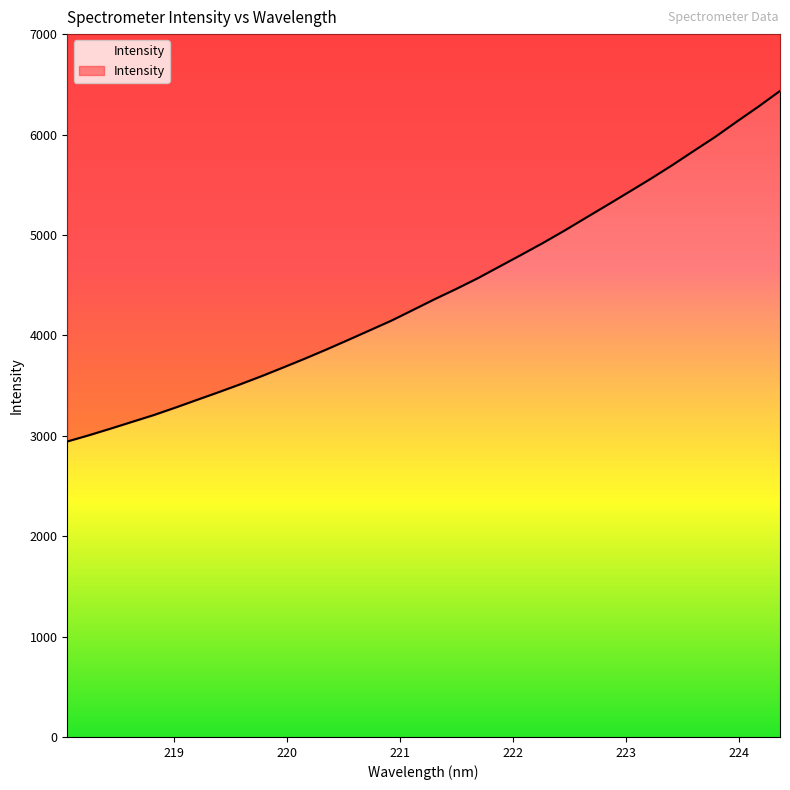

Count the number of categories in the chart.

34